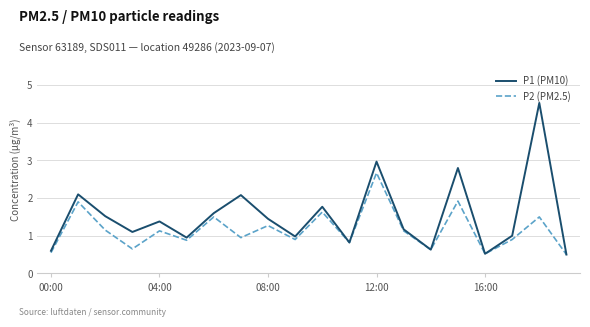

Which series has the widest spread of values?

P1 (PM10)